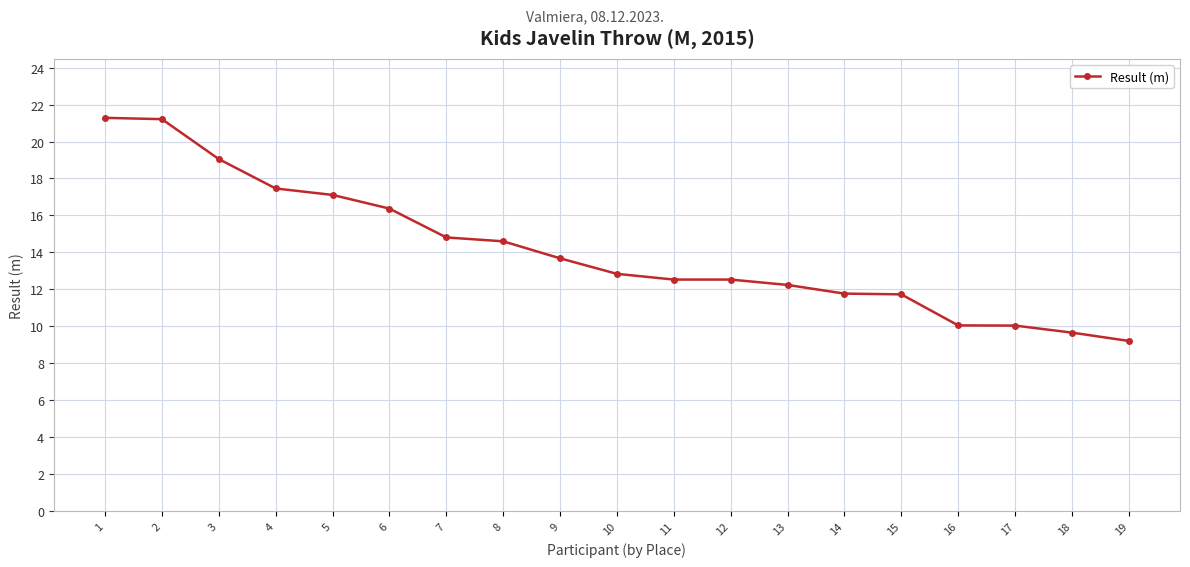

What is the difference between the values at 9 and 16?

3.6